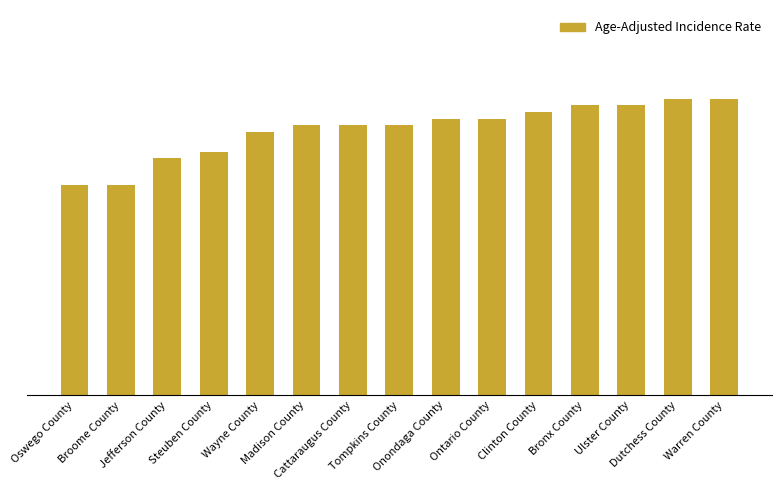

Are the bars horizontal?

No